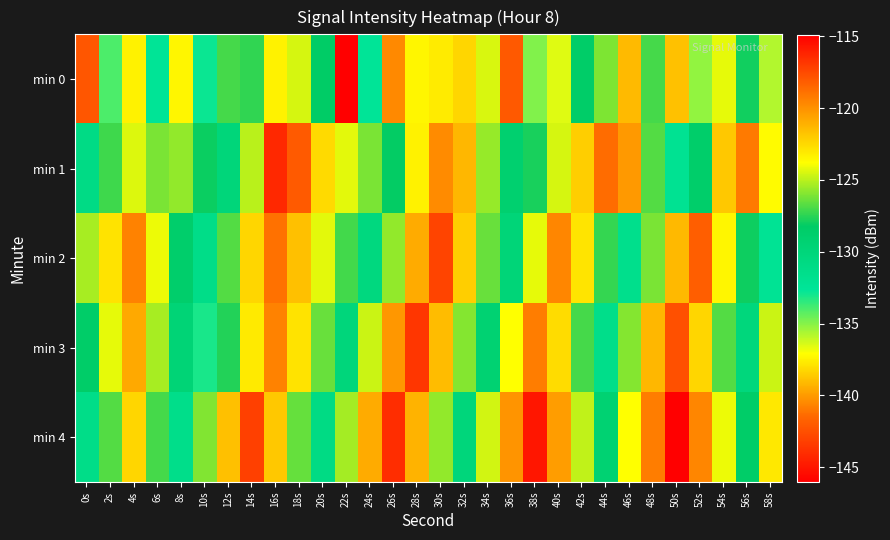

How many categories are shown in the chart?

30